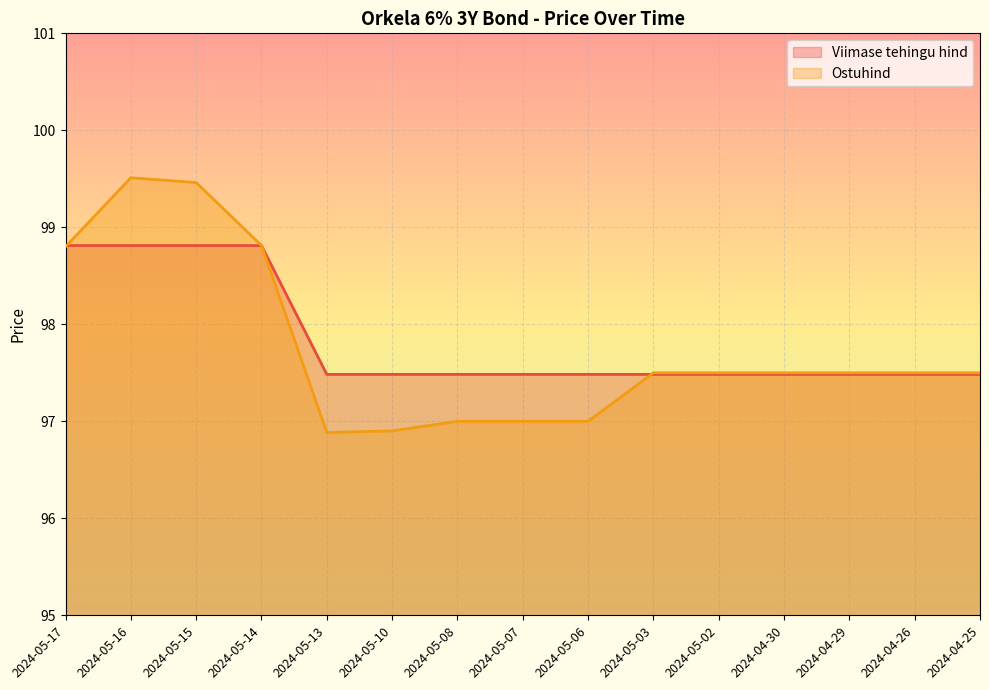

What are all the series names shown in the legend?

Viimase tehingu hind, Ostuhind